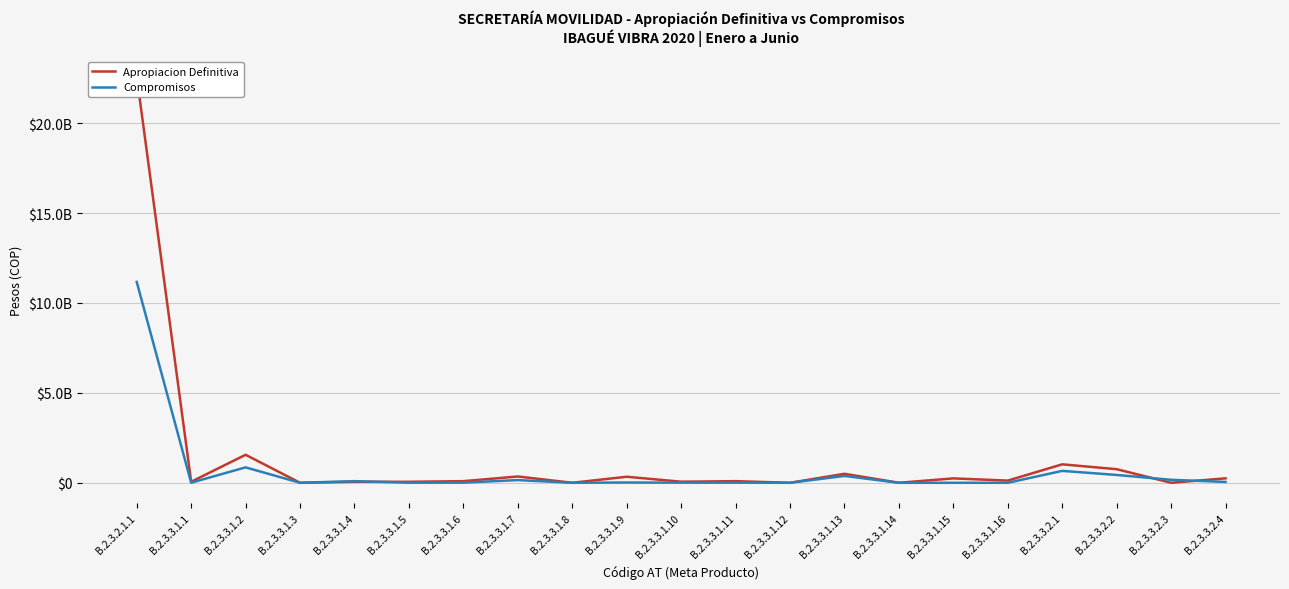

At which label is Apropiacion Definitiva closest to 11299381850?

B.2.3.3.1.2